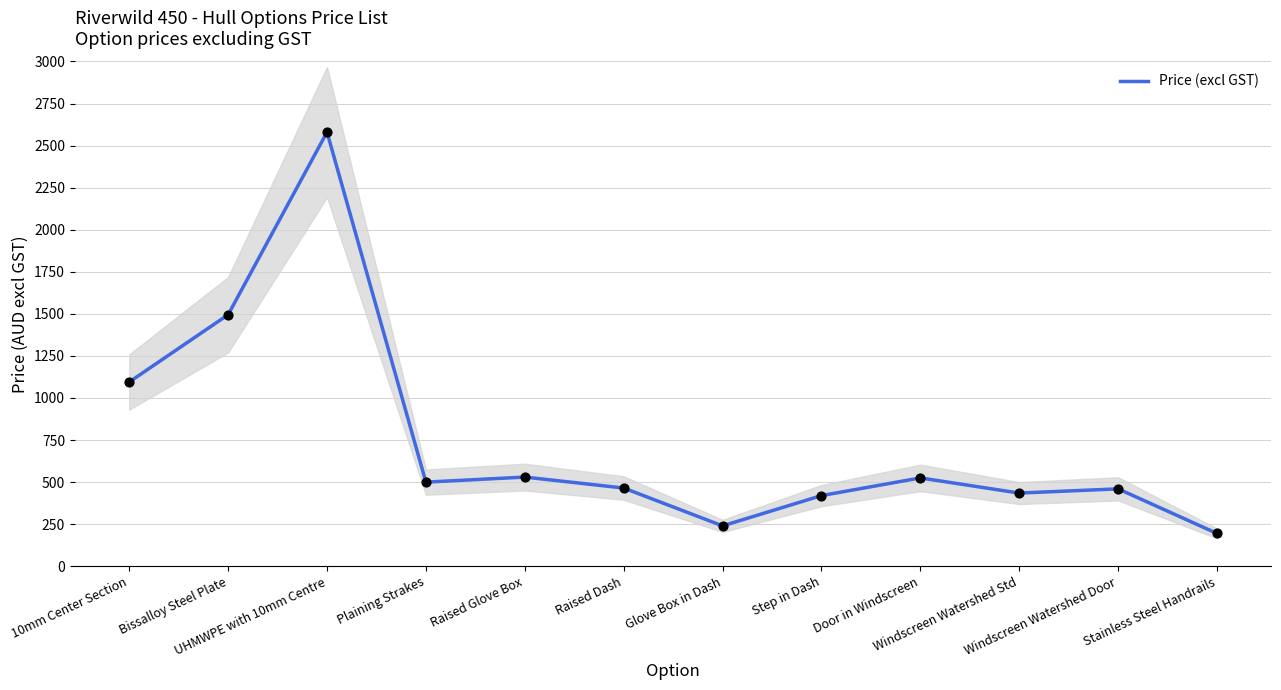

What is the change in value from UHMWPE with 10mm Centre to Glove Box in Dash?

-2340